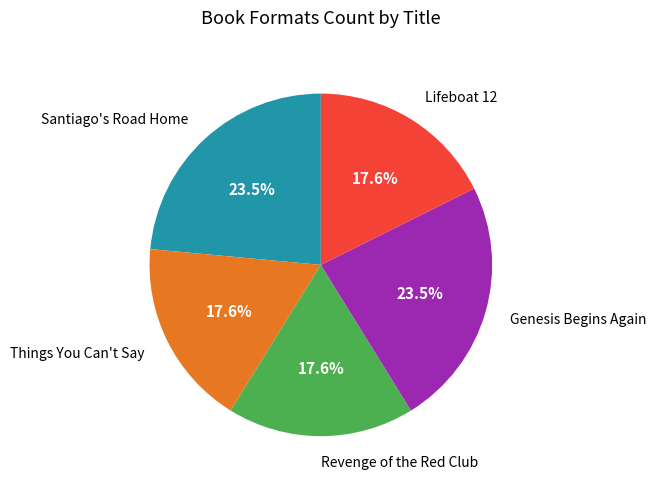

To the nearest percent, what percentage of the pie is Revenge of the Red Club?

18%